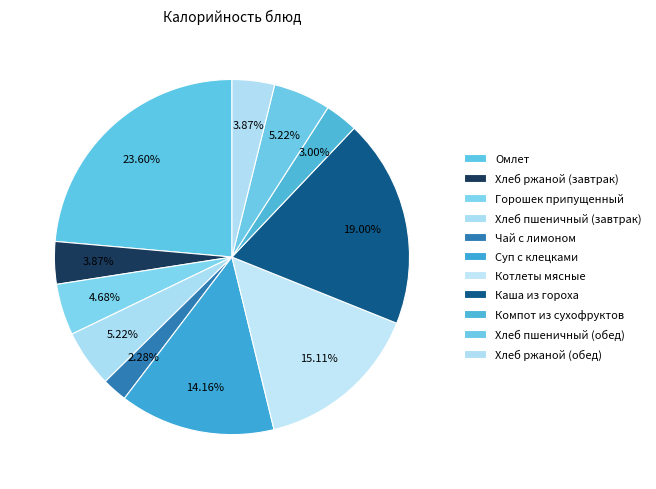

The Хлеб ржаной (завтрак) slice represents 4% of the pie. True or false?

True